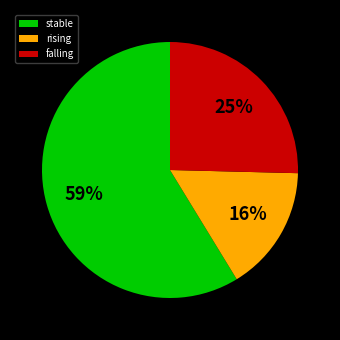

Count the number of slices in the pie.

3